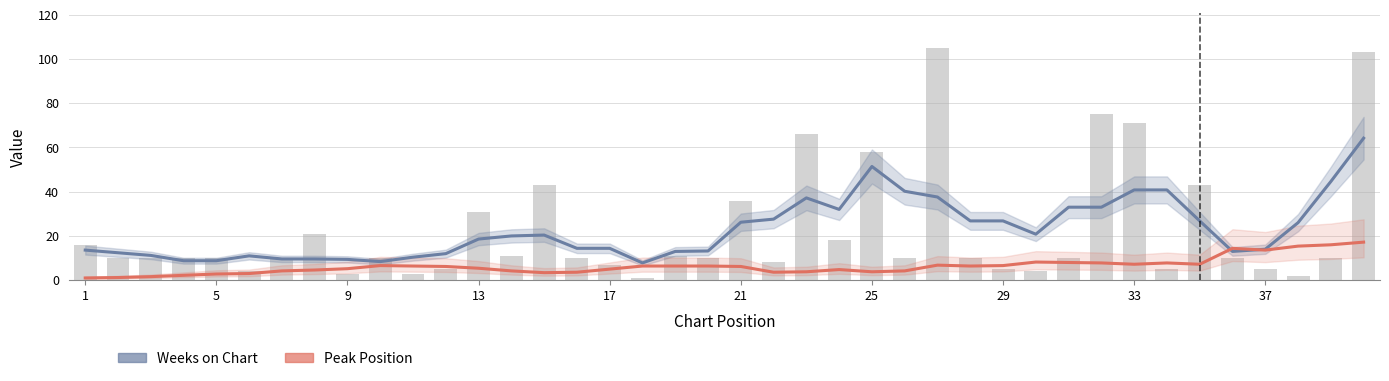

What is the value of the Peak Position bar at the 6th from the left?

3.0